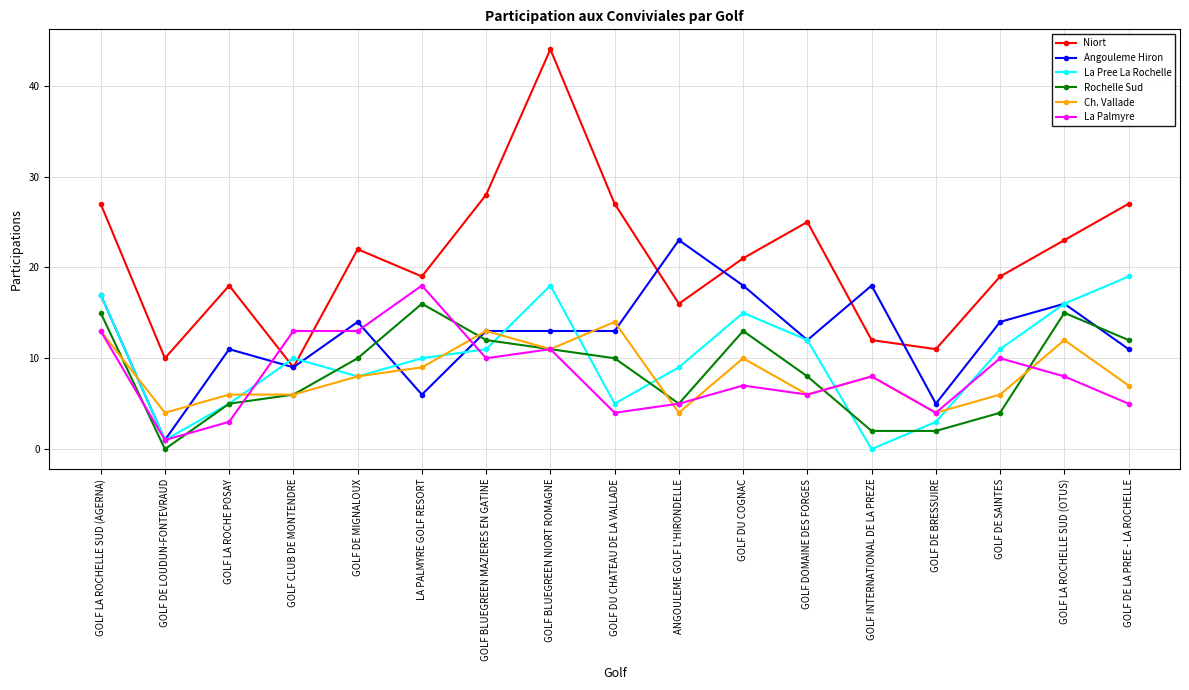

What is the total value across all series at GOLF DOMAINE DES FORGES?

69